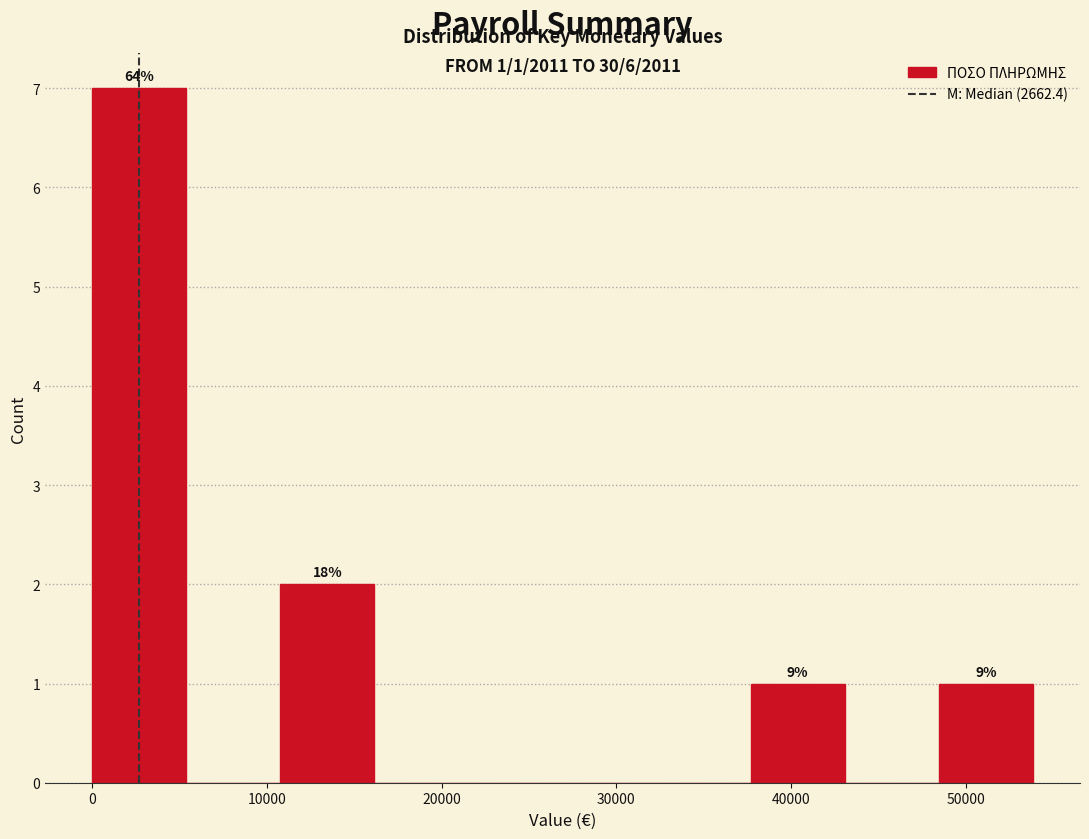

Which range on the x-axis has the tallest bar?

0 to 5000